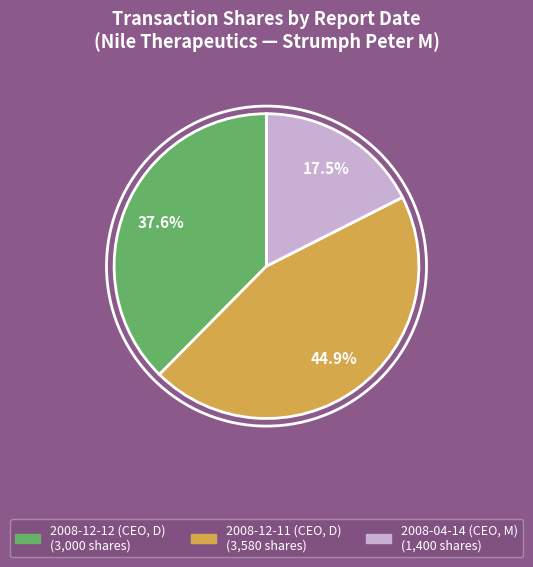

Is it true that 2008-04-14 (CEO, M) is 5% of the pie?

False